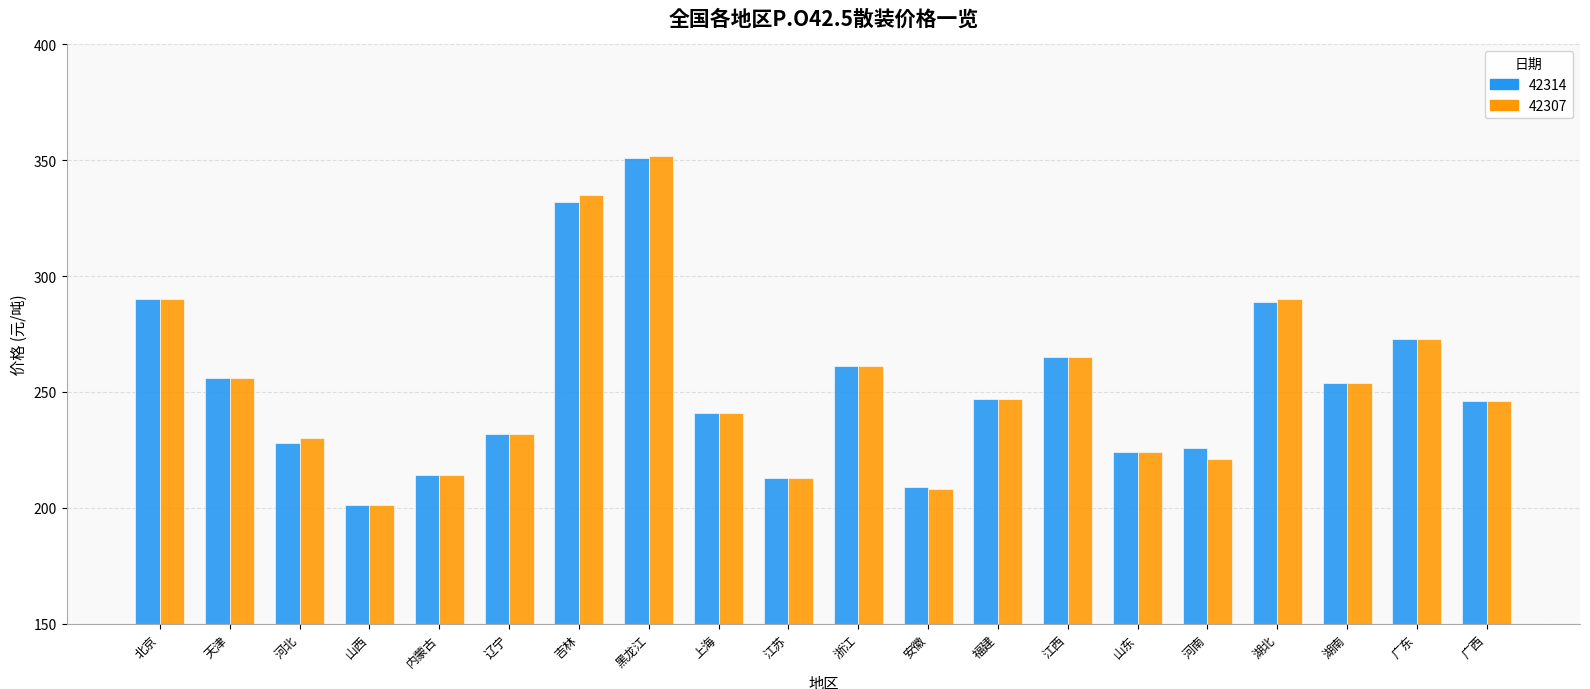

Between 安徽 and 山东, which series saw the biggest shift?

42307